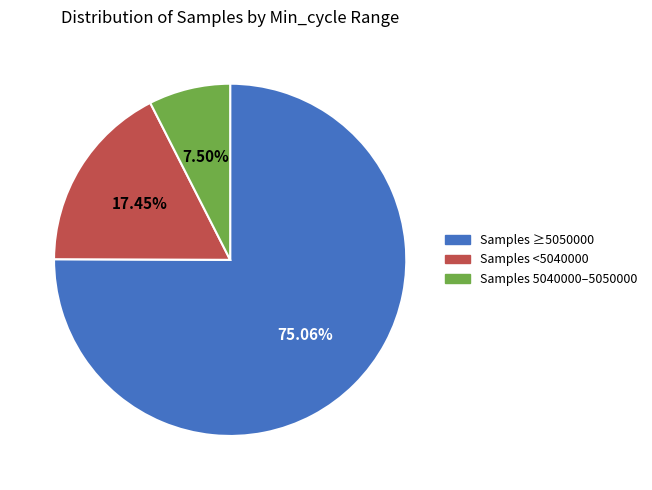

Combined, do Samples <5040000 and Samples ≥5050000 account for over 50%?

Yes